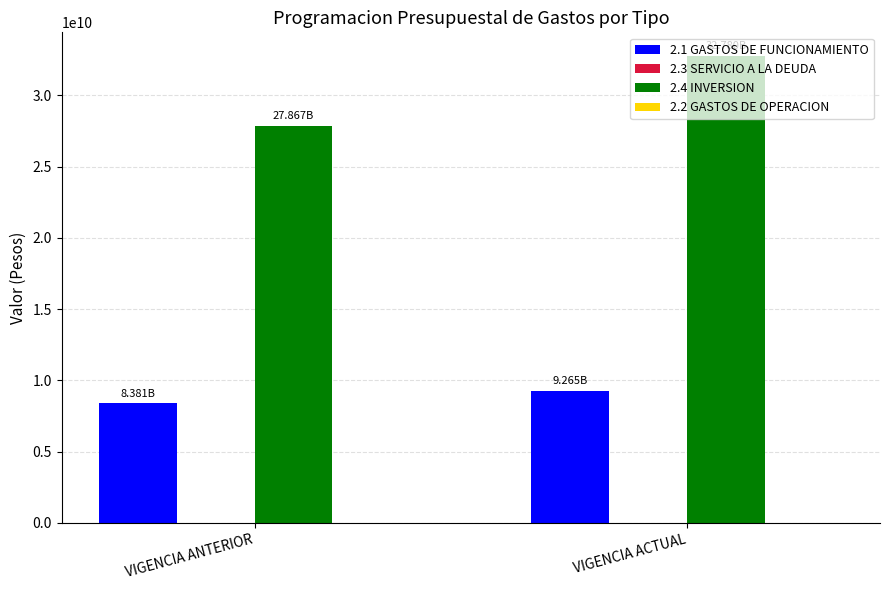

Where is 2.4 INVERSION nearest to the value 30323497233?

VIGENCIA ANTERIOR